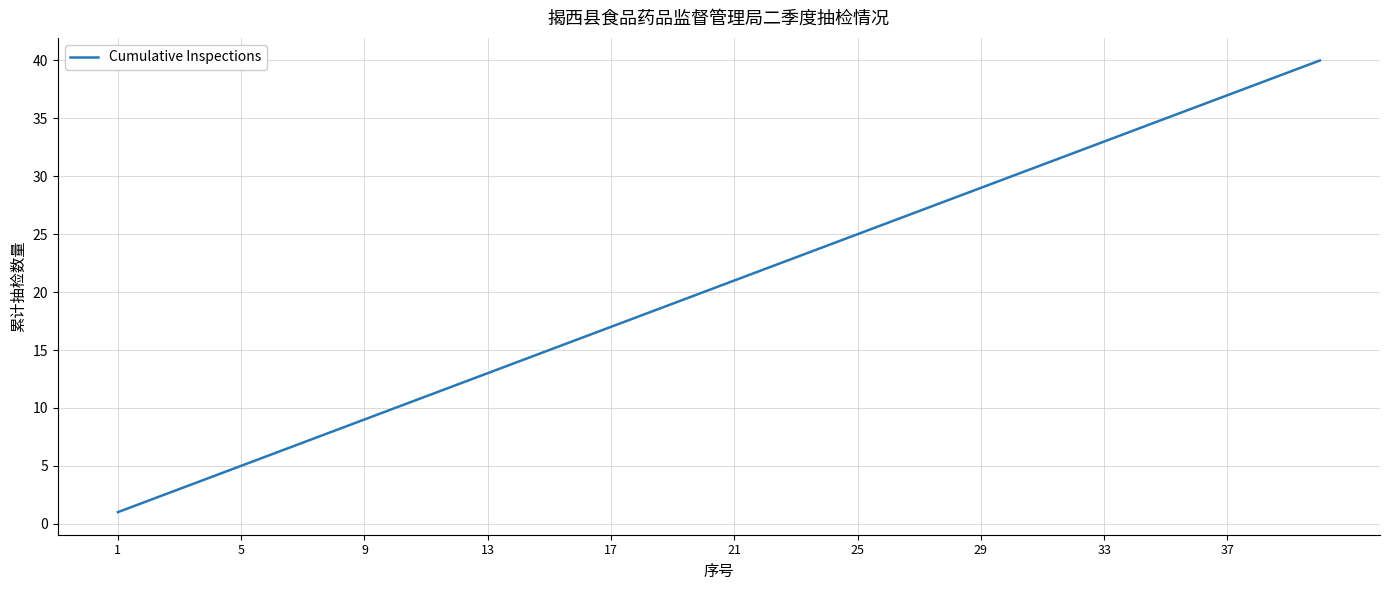

What is the greatest value displayed?

40